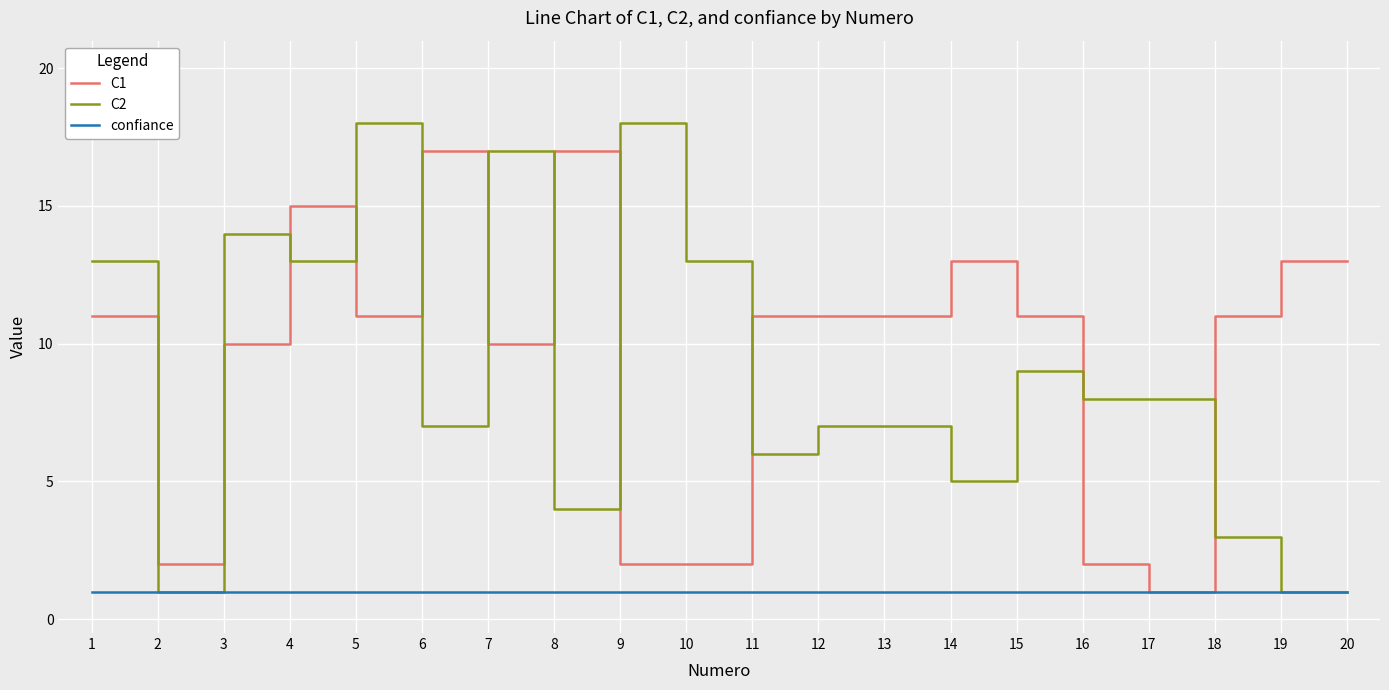

How many lines are shown in the chart?

3